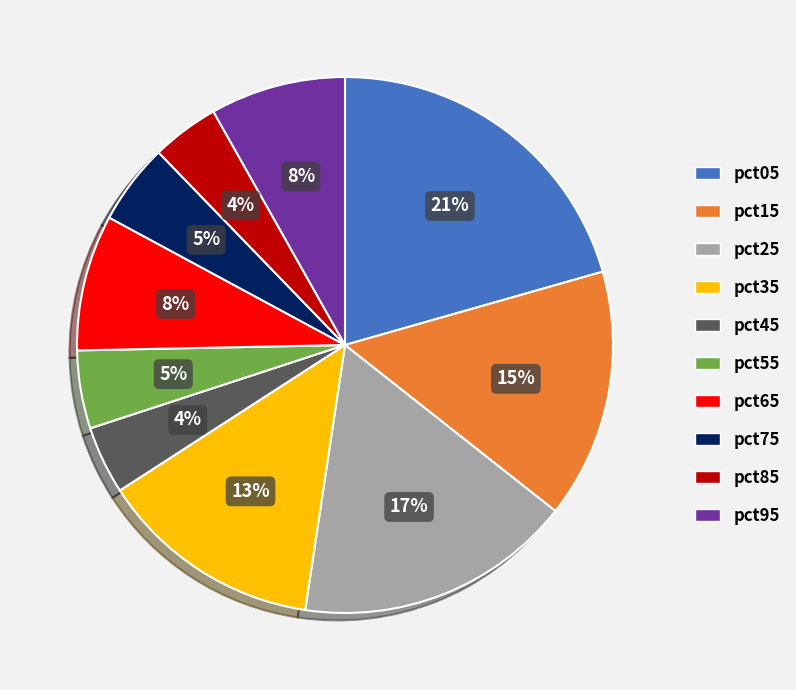

To the nearest percent, what is the difference between the pct45 and pct65 slice percentages?

4%